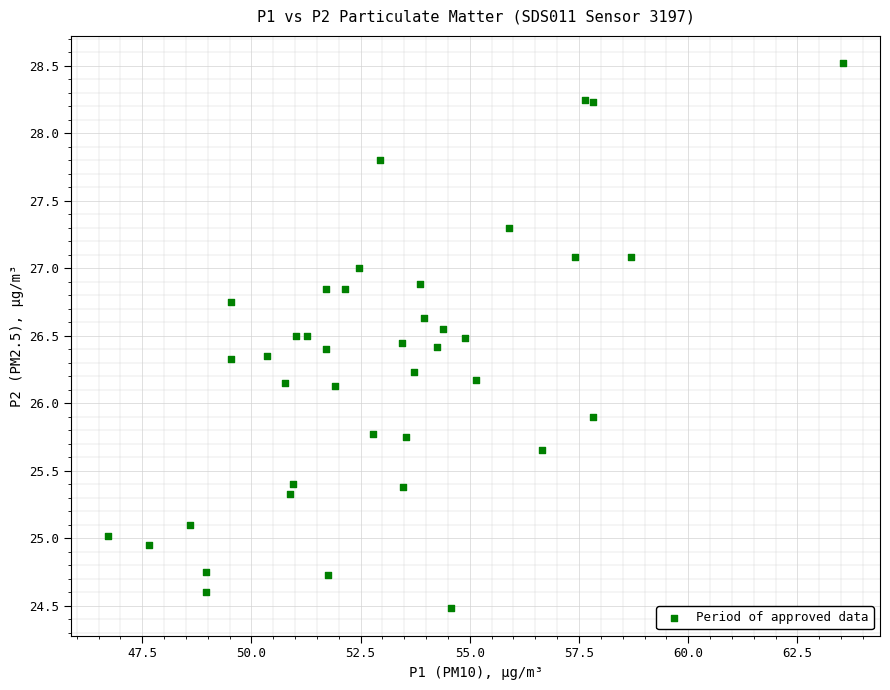

What is the range of Y values (max minus min)?

4.0